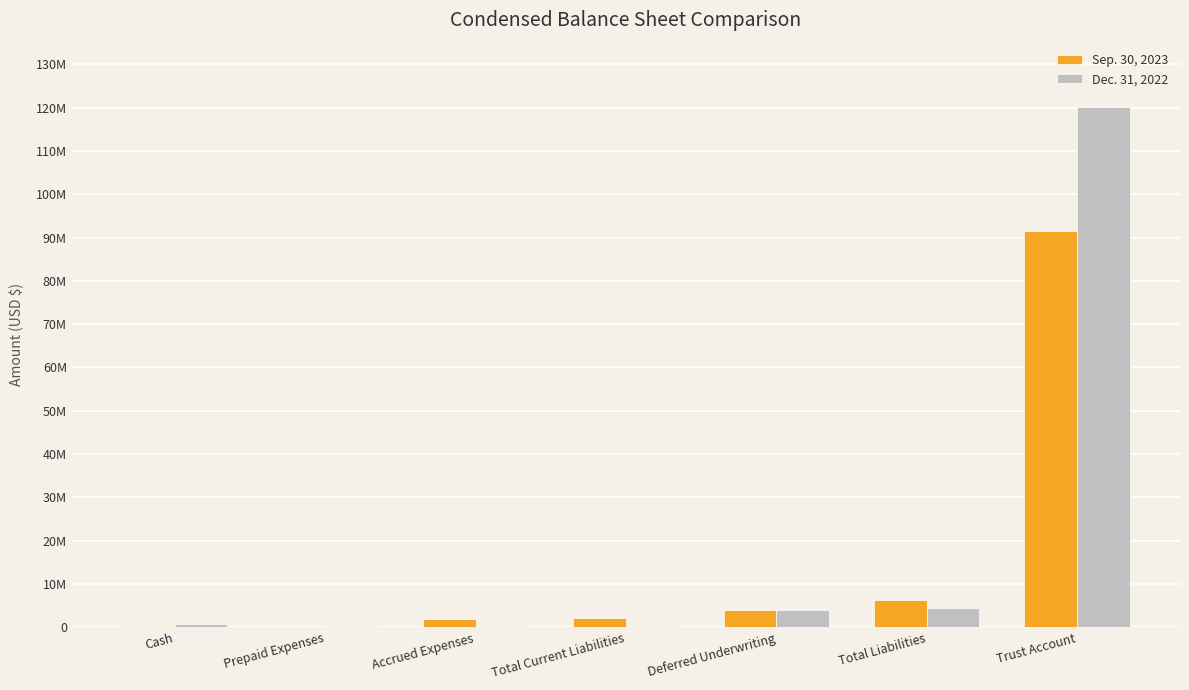

What are all the series names shown in the legend?

Sep. 30, 2023, Dec. 31, 2022